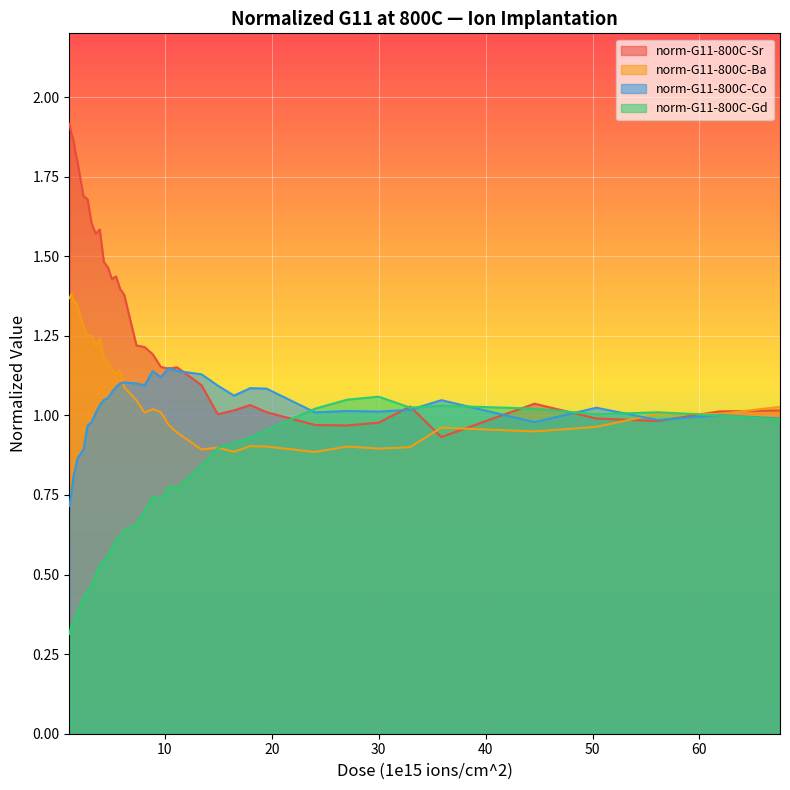

Reading right to left, what are all the values shown in this chart?

norm-G11-800C-Sr: 67.53=1.0	61.84=1.0	56.12=1.0	50.36=1.0	44.57=1.0	35.86=0.9	32.94=1.0	30.0=1.0	27.04=1.0	24.05=1.0	19.51=1.0	17.99=1.0	16.47=1.0	14.95=1.0	13.43=1.1	11.15=1.2	10.39=1.1	9.63=1.2	8.87=1.2	8.11=1.2	7.35=1.2	6.21=1.4	5.82=1.4	5.44=1.4	5.06=1.4	4.68=1.5	4.3=1.5	3.92=1.6	3.54=1.6	3.16=1.6	2.78=1.7	2.4=1.7	1.83=1.8	1.64=1.8	1.46=1.9	1.27=1.9	1.08=1.9
norm-G11-800C-Gd: 67.53=1.0	61.84=1.0	56.12=1.0	50.36=1.0	44.57=1.0	35.86=1.0	32.94=1.0	30.0=1.1	27.04=1.0	24.05=1.0	19.51=1.0	17.99=0.9	16.47=0.9	14.95=0.9	13.43=0.8	11.15=0.8	10.39=0.8	9.63=0.7	8.87=0.7	8.11=0.7	7.35=0.7	6.21=0.6	5.82=0.6	5.44=0.6	5.06=0.6	4.68=0.6	4.3=0.5	3.92=0.5	3.54=0.5	3.16=0.5	2.78=0.4	2.4=0.4	1.83=0.4	1.64=0.4	1.46=0.3	1.27=0.3	1.08=0.3
norm-G11-800C-Co: 67.53=1.0	61.84=1.0	56.12=1.0	50.36=1.0	44.57=1.0	35.86=1.0	32.94=1.0	30.0=1.0	27.04=1.0	24.05=1.0	19.51=1.1	17.99=1.1	16.47=1.1	14.95=1.1	13.43=1.1	11.15=1.1	10.39=1.1	9.63=1.1	8.87=1.1	8.11=1.1	7.35=1.1	6.21=1.1	5.82=1.1	5.44=1.1	5.06=1.1	4.68=1.1	4.3=1.0	3.92=1.0	3.54=1.0	3.16=1.0	2.78=1.0	2.4=0.9	1.83=0.9	1.64=0.8	1.46=0.8	1.27=0.8	1.08=0.7
norm-G11-800C-Ba: 67.53=1.0	61.84=1.0	56.12=1.0	50.36=1.0	44.57=0.9	35.86=1.0	32.94=0.9	30.0=0.9	27.04=0.9	24.05=0.9	19.51=0.9	17.99=0.9	16.47=0.9	14.95=0.9	13.43=0.9	11.15=0.9	10.39=1.0	9.63=1.0	8.87=1.0	8.11=1.0	7.35=1.0	6.21=1.1	5.82=1.1	5.44=1.1	5.06=1.1	4.68=1.2	4.3=1.2	3.92=1.2	3.54=1.2	3.16=1.2	2.78=1.3	2.4=1.3	1.83=1.3	1.64=1.4	1.46=1.4	1.27=1.4	1.08=1.4